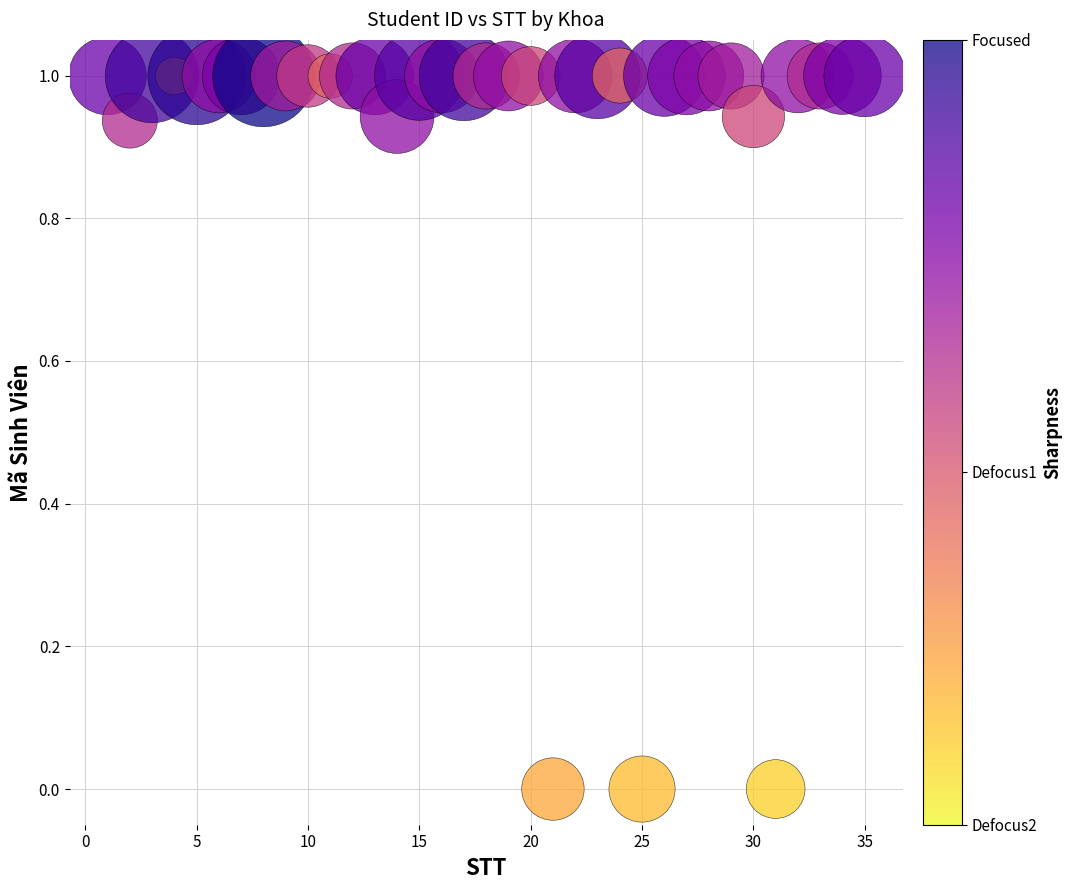

What is the range of X values (max minus min)?

34.0